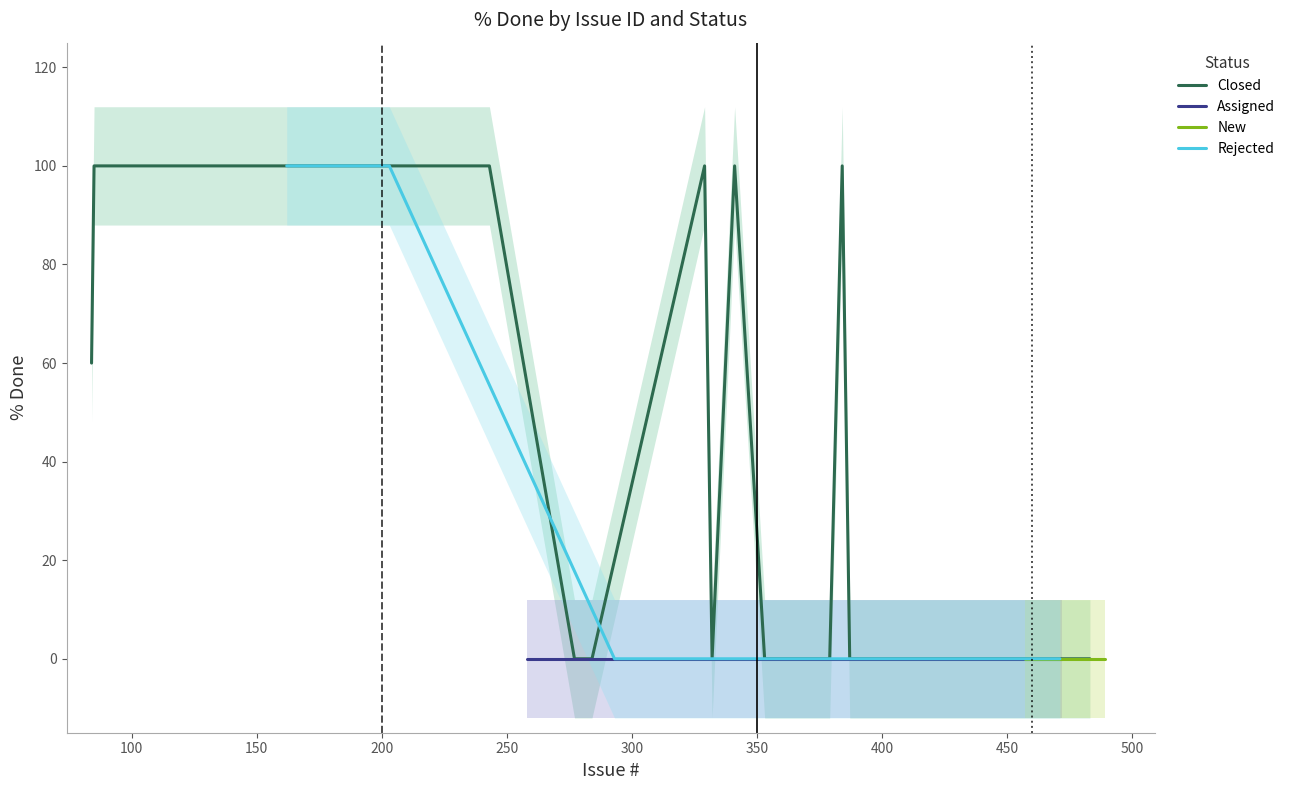

What is the maximum value for Closed?

100